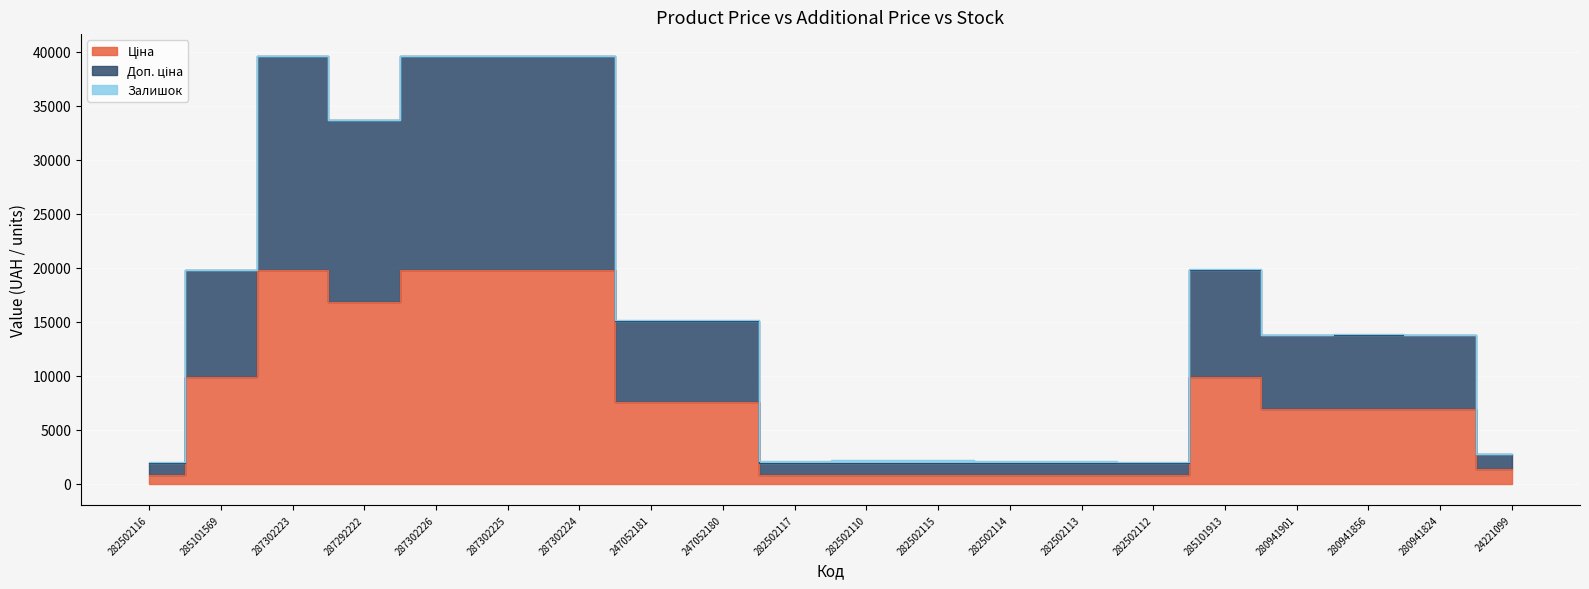

What is the sum of all Ціна values?

158792.1